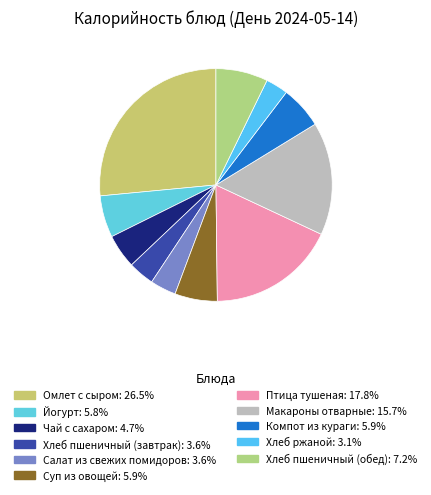

How many segments does this pie chart have?

11